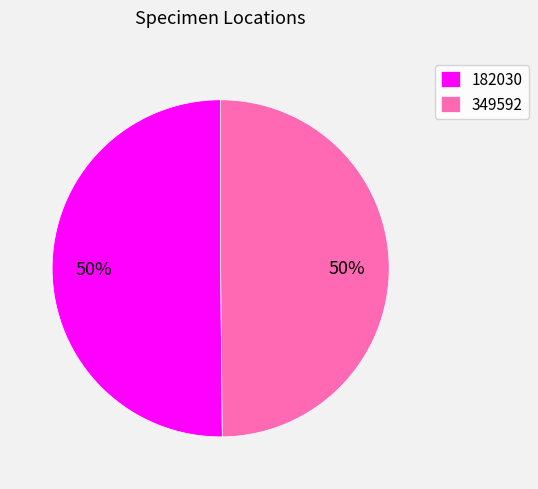

Approximately how many times larger is the value at 182030 compared to 349592?

1.0